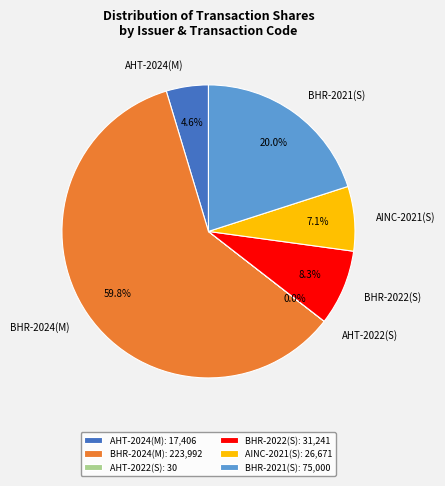

Is there any slice that represents more than half of the pie?

Yes